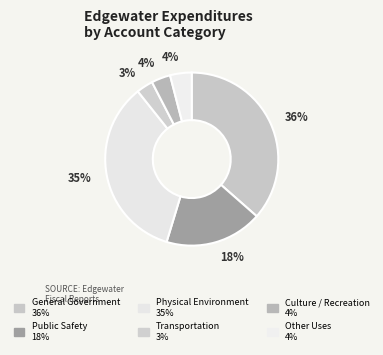

Is there any slice that represents more than half of the pie?

No